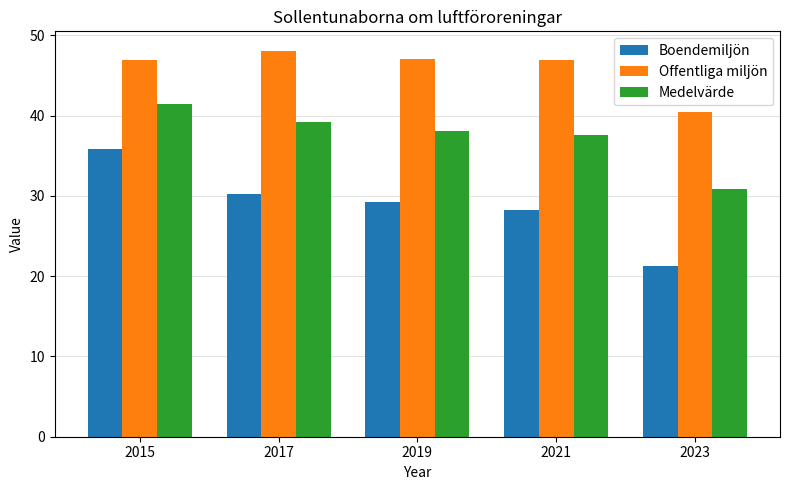

The Medelvärde series shows 66.9 at 2021. True or false?

False